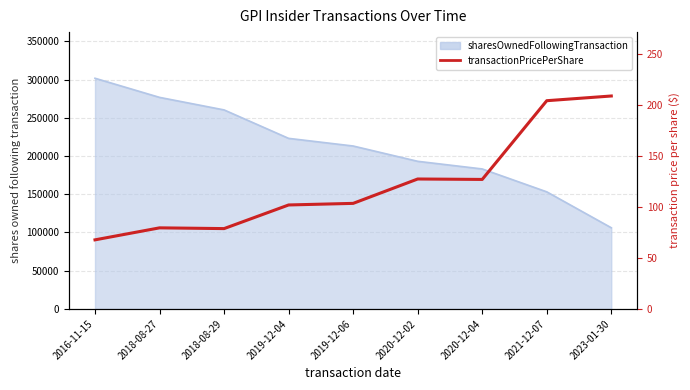

What is the smallest value displayed?

67.7